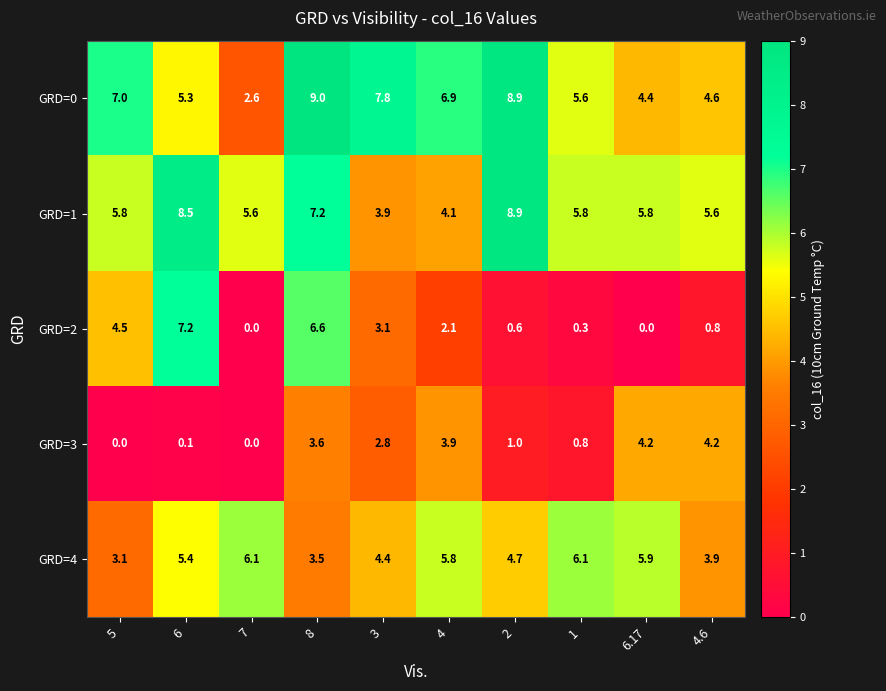

At which category is the sum across all series the highest?

8